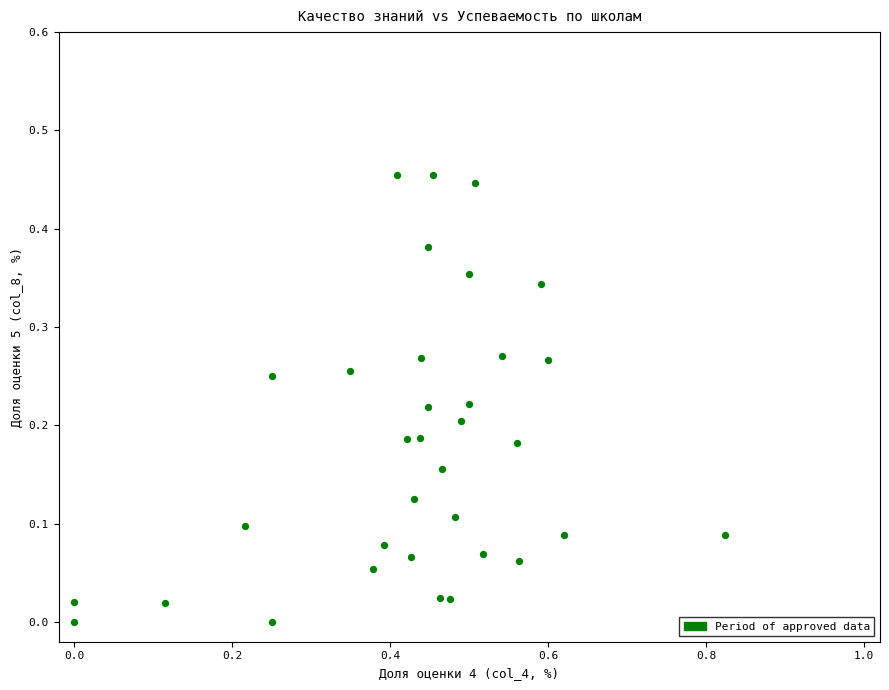

What is the range of X values (max minus min)?

0.8